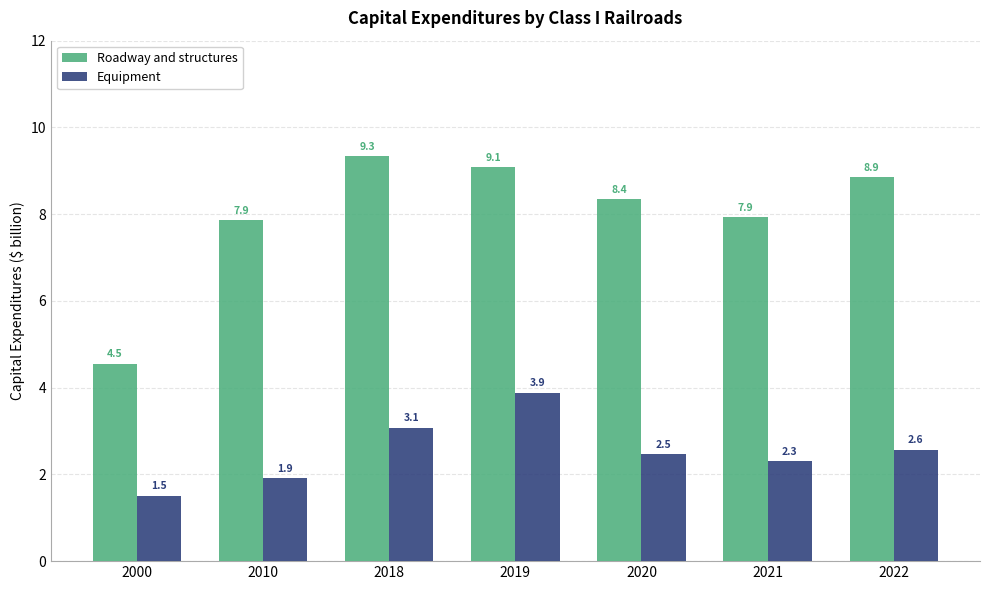

Is it true that Roadway and structures equals 4.0 at 2020?

False